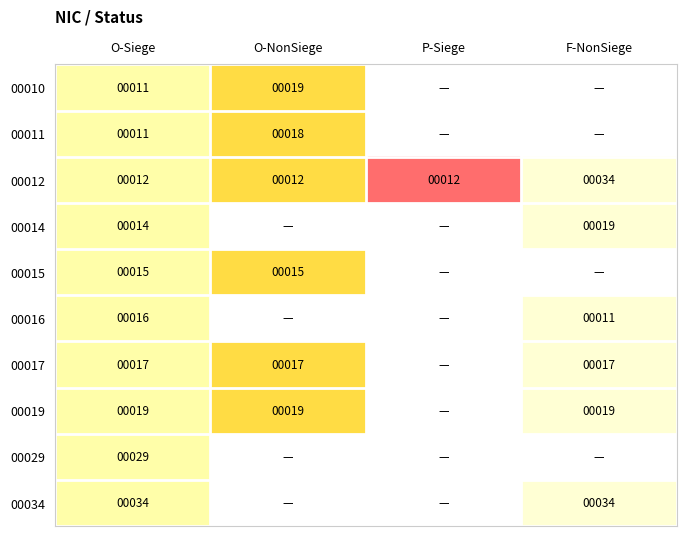

How many 00012 values are between 12 and 34?

4